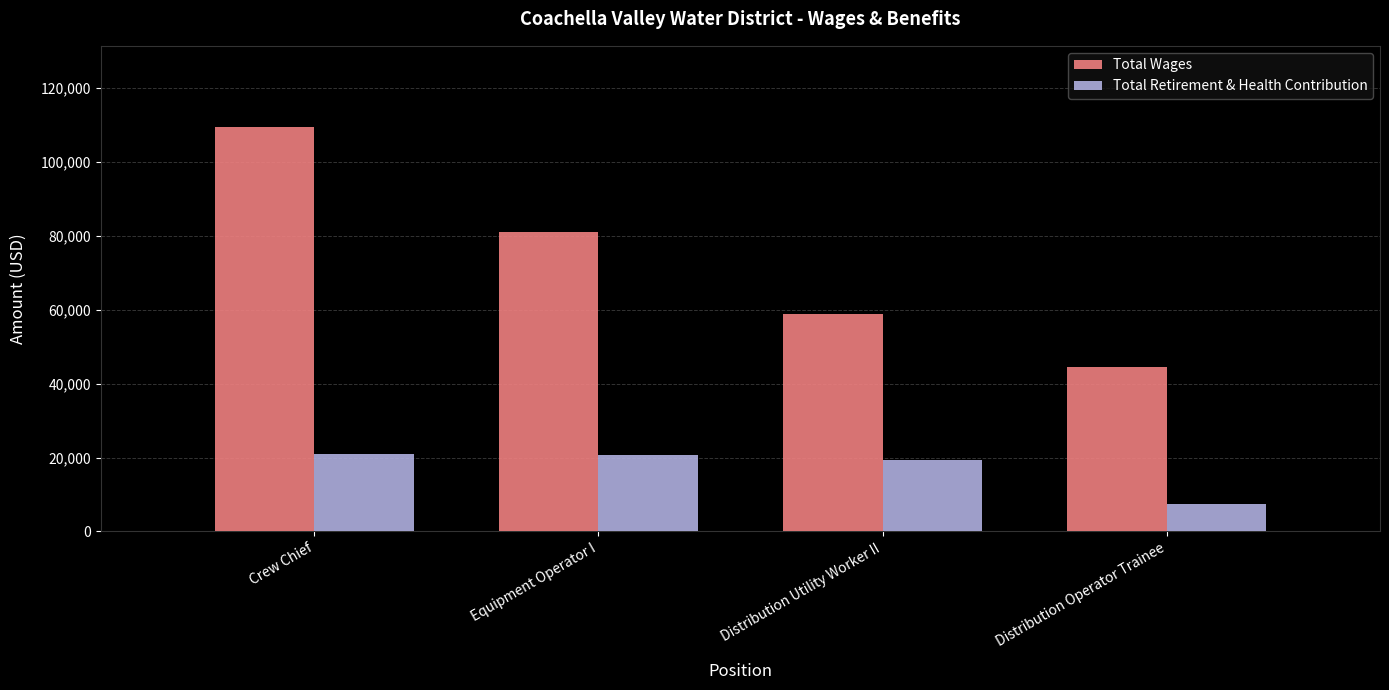

Which series has the widest spread of values?

Total Wages